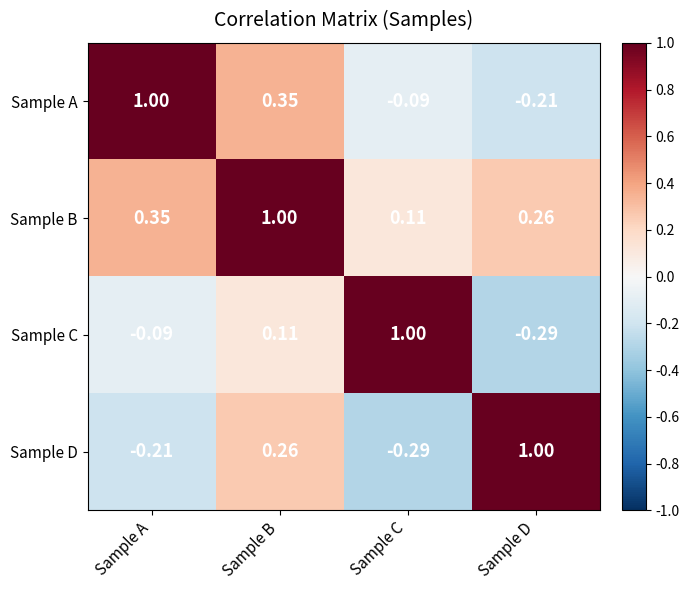

How many distinct data groups are displayed?

4